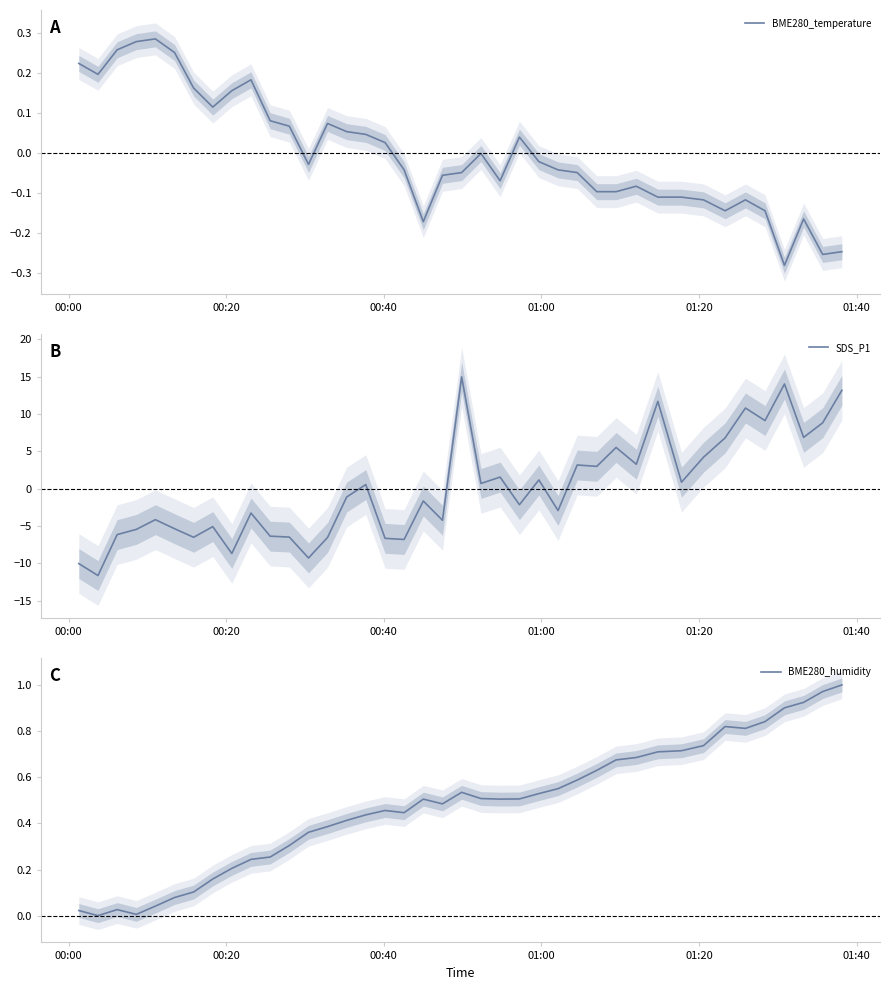

Reading left to right, extract all data points from this chart.

BME280_temperature: 0.2	0.2	0.3	0.3	0.3	0.3	0.2	0.1	0.2	0.2	0.1	0.1	-0.0	0.1	0.1	0.0	0.0	-0.0	-0.2	-0.1	-0.0	-0.0	-0.1	0.0	-0.0	-0.0	-0.0	-0.1	-0.1	-0.1	-0.1	-0.1	-0.1	-0.1	-0.1	-0.1	-0.3	-0.2	-0.3	-0.2
SDS_P1: -10.0	-11.6	-6.1	-5.4	-4.1	-5.4	-6.5	-5.1	-8.7	-3.3	-6.4	-6.5	-9.3	-6.5	-1.1	0.6	-6.6	-6.8	-1.6	-4.2	15.0	0.7	1.6	-2.1	1.2	-2.9	3.2	3.0	5.5	3.3	11.7	0.9	4.2	6.8	10.8	9.1	14.0	6.9	8.8	13.2
BME280_humidity: 0.0	0.0	0.0	0.0	0.0	0.1	0.1	0.2	0.2	0.2	0.3	0.3	0.4	0.4	0.4	0.4	0.5	0.4	0.5	0.5	0.5	0.5	0.5	0.5	0.5	0.6	0.6	0.6	0.7	0.7	0.7	0.7	0.7	0.8	0.8	0.8	0.9	0.9	1.0	1.0